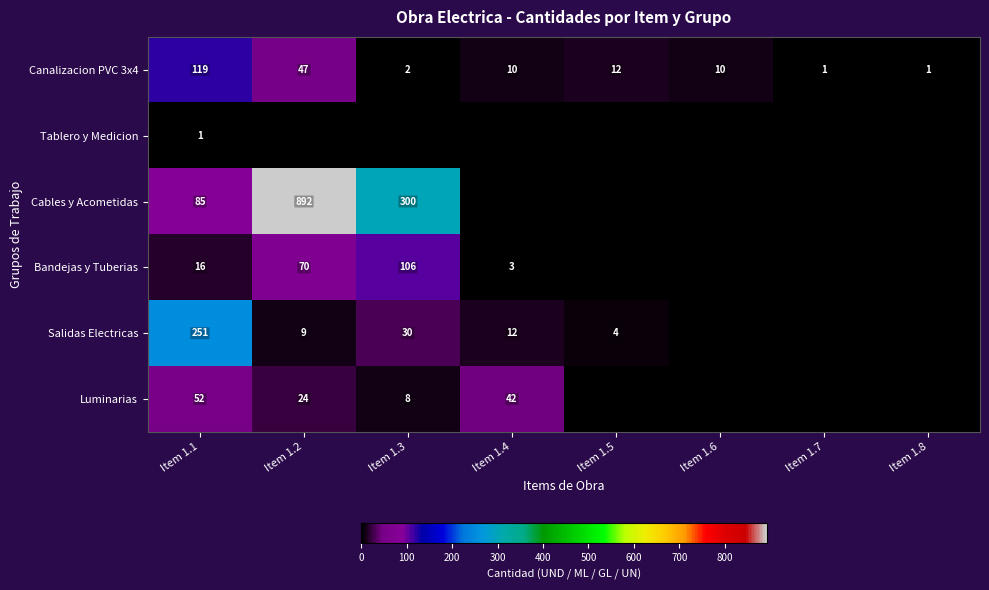

Is it true that Bandejas y Tuberias equals 165 at Item 1.3?

False